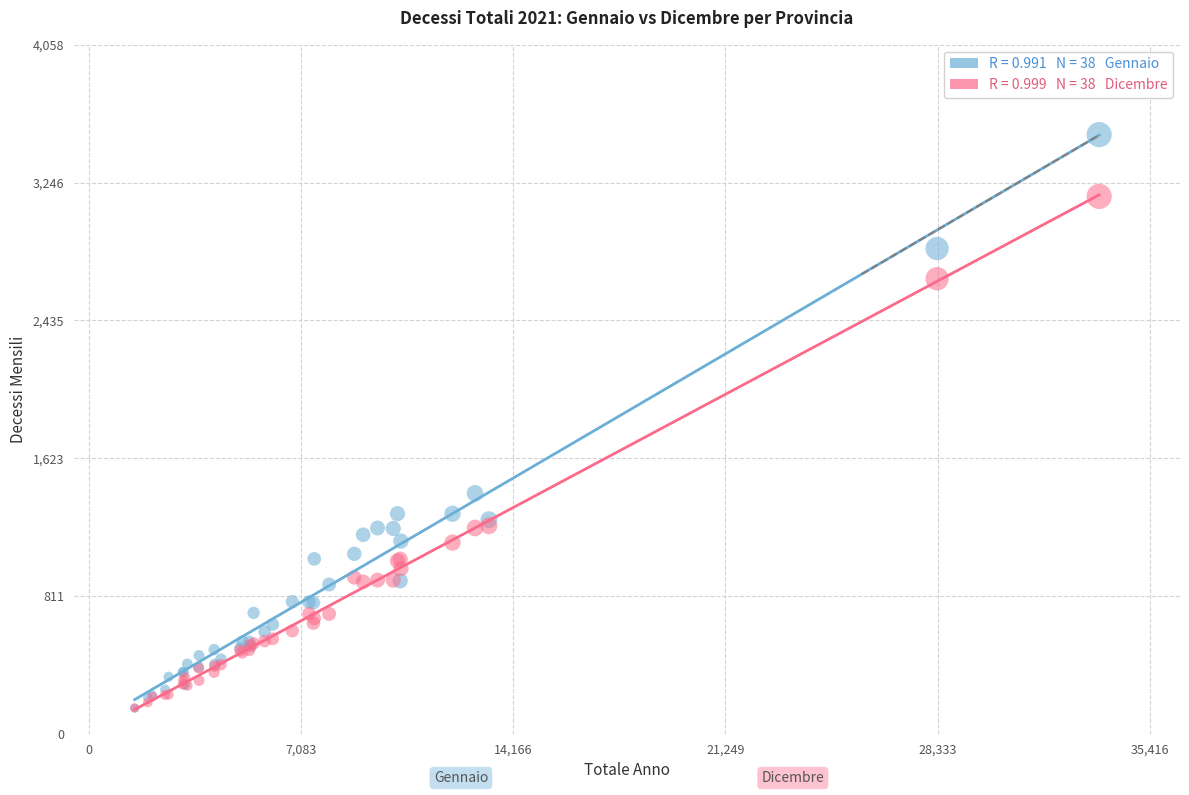

Across all series, what Y value is closest to 1840?

1416